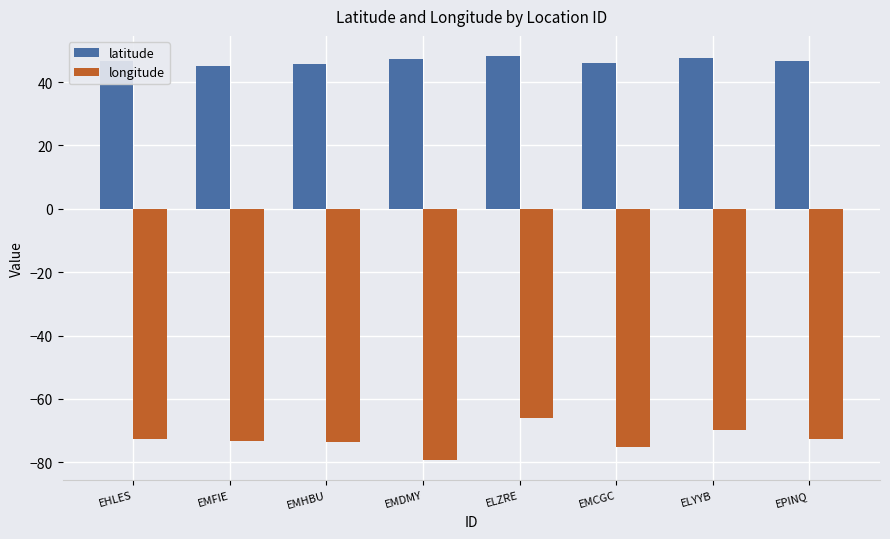

The value of latitude at EMDMY is 19.9. True or false?

False